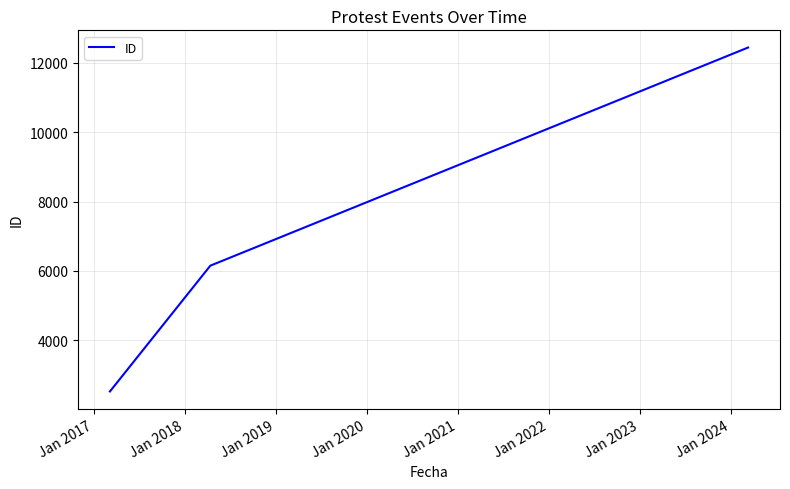

What is the greatest value displayed?

12439